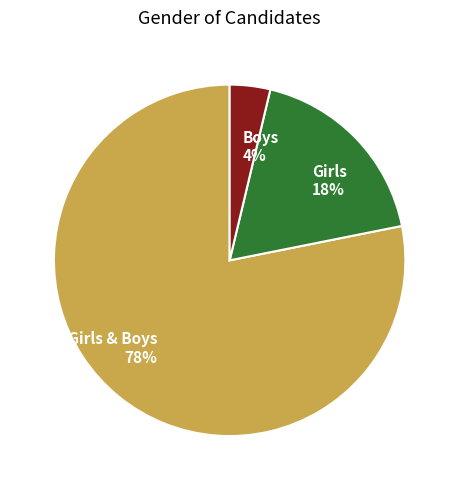

What is the smallest slice in the pie chart?

Boys 4%